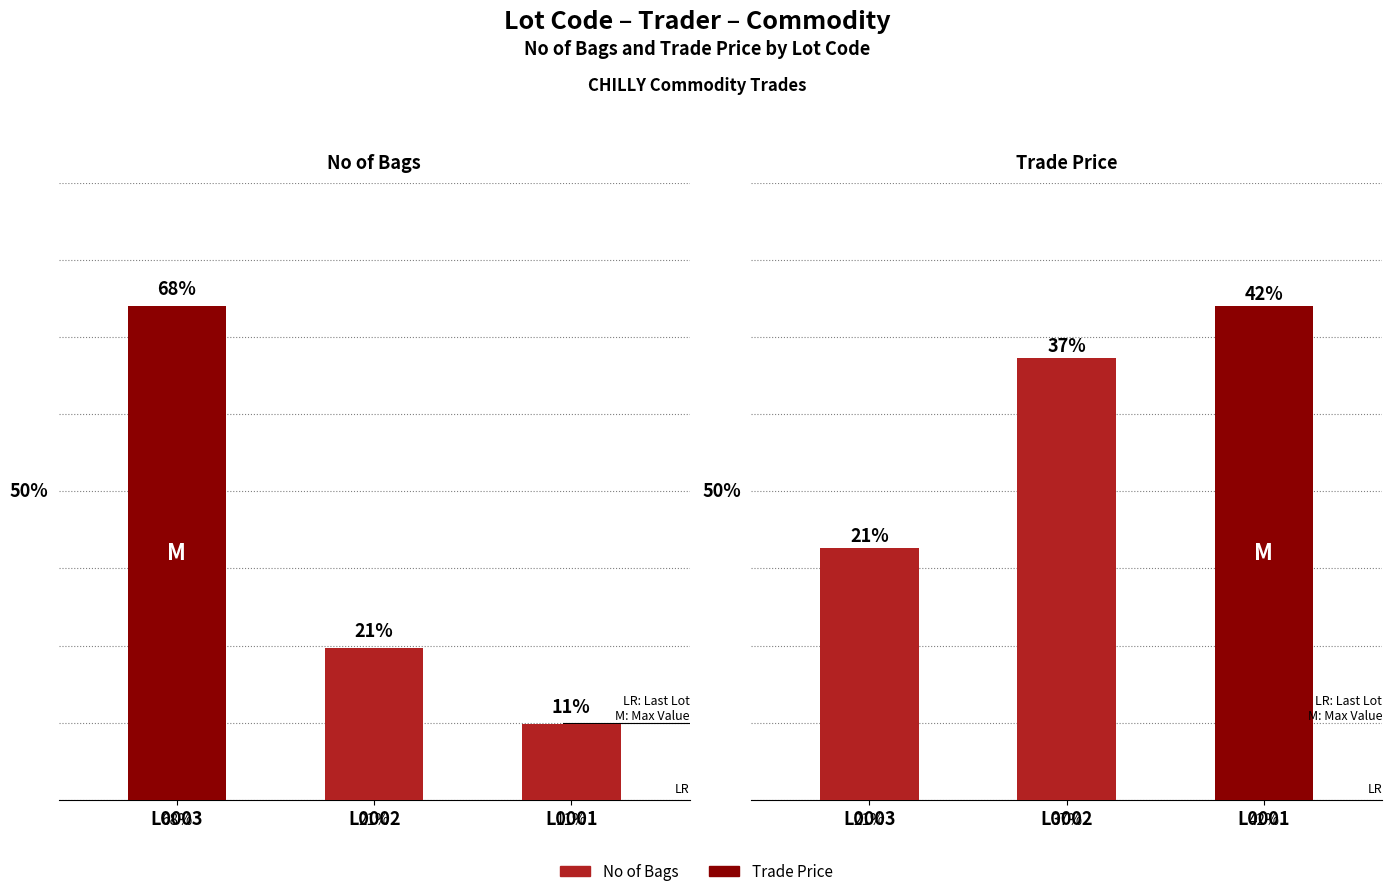

At which label is No of Bags closest to 7?

L0002